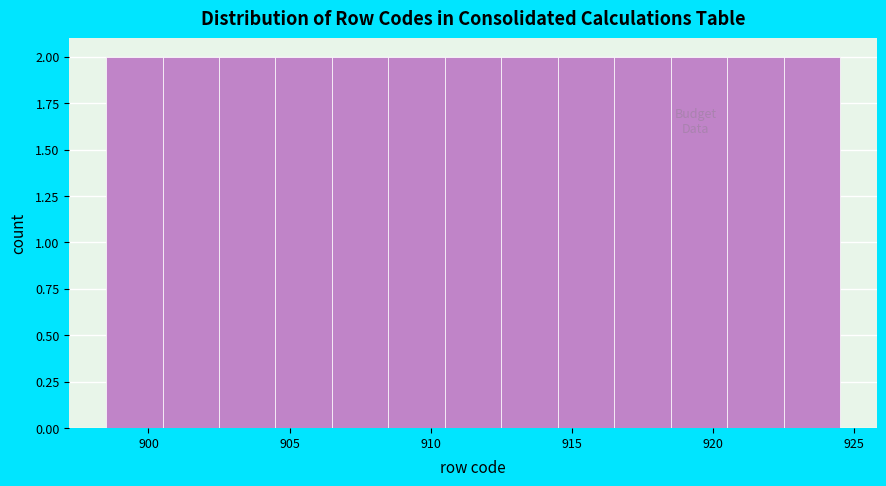

Reading left to right, list every bar in this chart as the range it spans on the x-axis followed by its height. The values are not printed on the chart, so give them approximately, as read against the axis.

898.5 to 900.5: 2
900.5 to 902.5: 2
902.5 to 904.5: 2
904.5 to 906.5: 2
906.5 to 908.5: 2
908.5 to 910.5: 2
910.5 to 912.5: 2
912.5 to 914.5: 2
914.5 to 916.5: 2
916.5 to 918.5: 2
918.5 to 920.5: 2
920.5 to 922.5: 2
922.5 to 924.5: 2